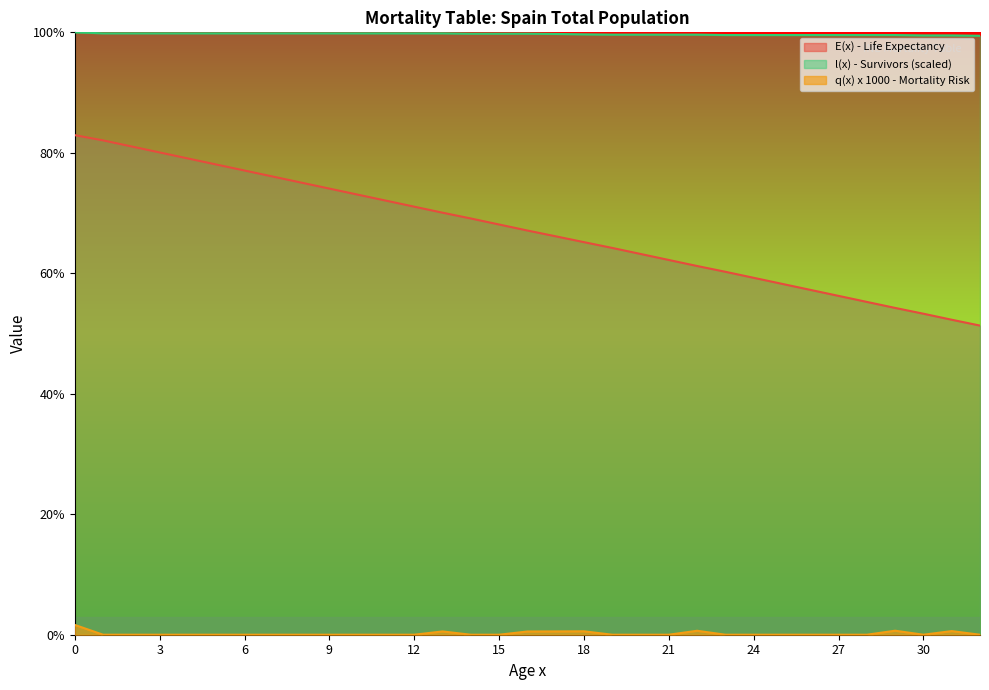

Reading left to right, extract all data points from this chart.

E(x) - Life Expectancy: 0=82.9	1=82.1	2=81.1	3=80.1	4=79.1	5=78.1	6=77.1	7=76.1	8=75.1	9=74.1	10=73.1	11=72.1	12=71.1	13=70.1	14=69.1	15=68.1	16=67.1	17=66.1	18=65.2	19=64.2	20=63.2	21=62.2	22=61.2	23=60.2	24=59.2	25=58.2	26=57.2	27=56.2	28=55.2	29=54.2	30=53.3	31=52.3	32=51.3
l(x) - Survivors (scaled): 0=100.0	1=99.8	2=99.8	3=99.8	4=99.8	5=99.8	6=99.8	7=99.8	8=99.8	9=99.8	10=99.8	11=99.8	12=99.8	13=99.8	14=99.8	15=99.8	16=99.8	17=99.7	18=99.7	19=99.6	20=99.6	21=99.6	22=99.6	23=99.5	24=99.5	25=99.5	26=99.5	27=99.5	28=99.5	29=99.5	30=99.5	31=99.5	32=99.4
q(x) x 1000 - Mortality Risk: 0=1.6	1=0.0	2=0.0	3=0.0	4=0.0	5=0.0	6=0.0	7=0.0	8=0.0	9=0.0	10=0.0	11=0.0	12=0.0	13=0.5	14=0.0	15=0.0	16=0.5	17=0.5	18=0.6	19=0.0	20=0.0	21=0.0	22=0.7	23=0.0	24=0.0	25=0.0	26=0.0	27=0.0	28=0.0	29=0.7	30=0.0	31=0.6	32=0.0